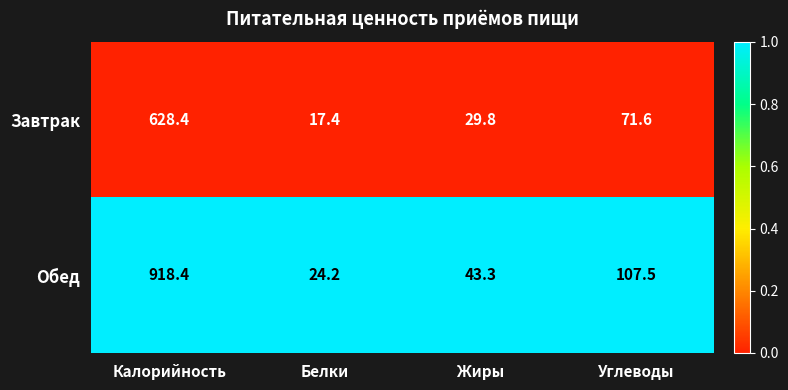

What is the difference between the maximum and minimum values in the Обед series?

894.2